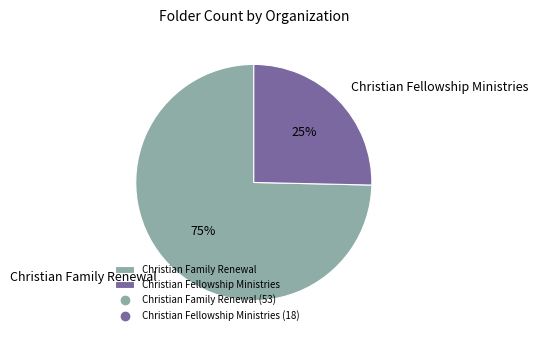

Is it true that Christian Fellowship Ministries is 13% of the pie?

False